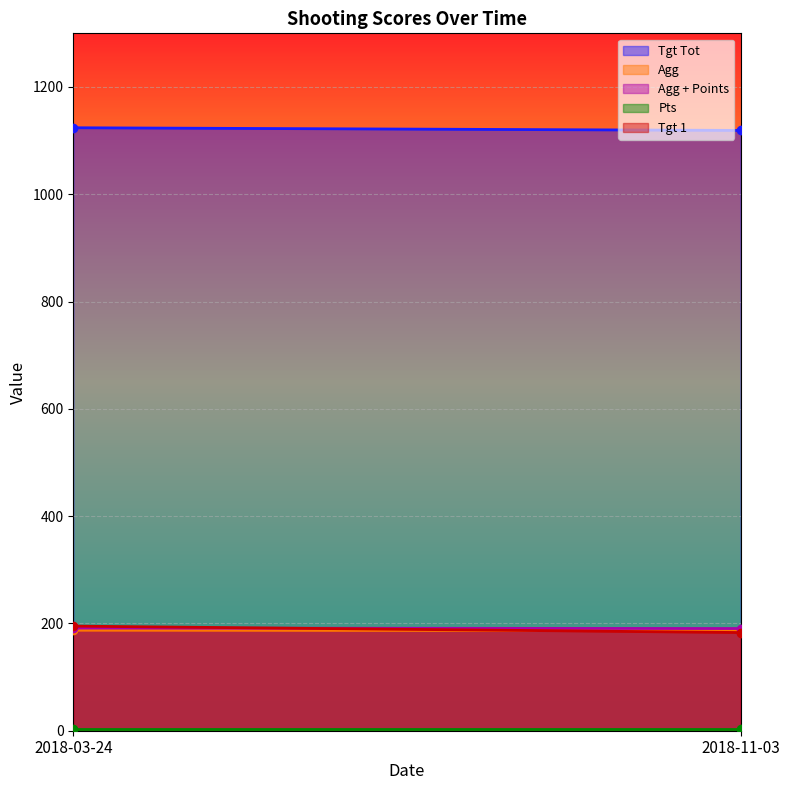

Which series has the largest range (max minus min)?

Tgt 1